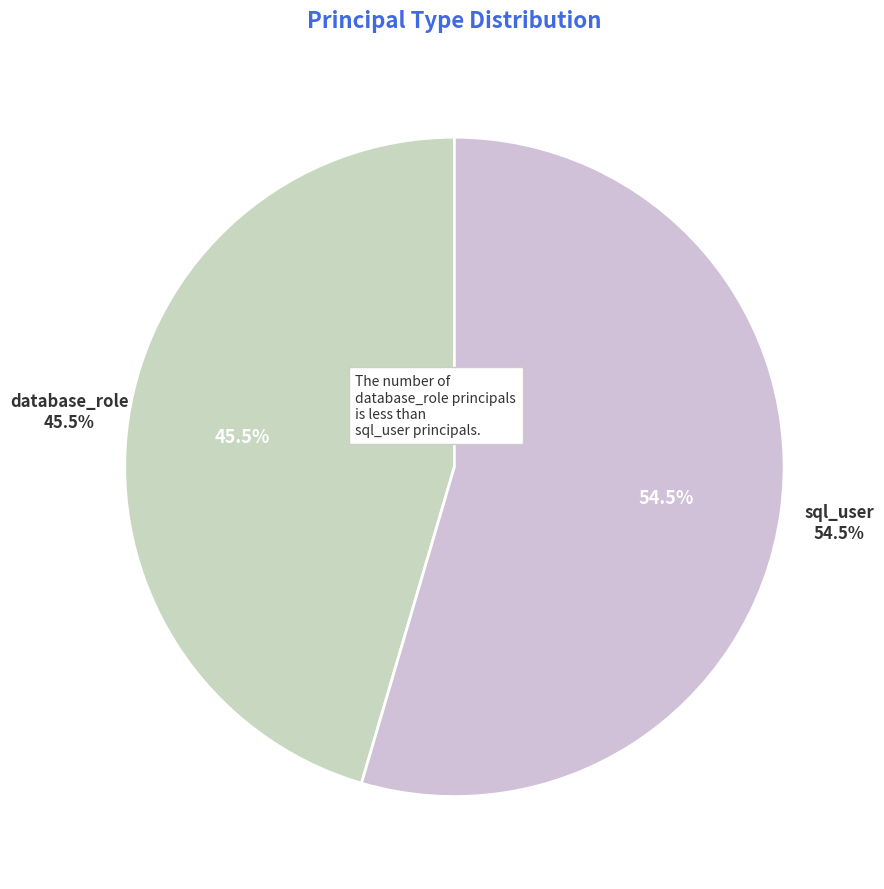

How many segments does this pie chart have?

2